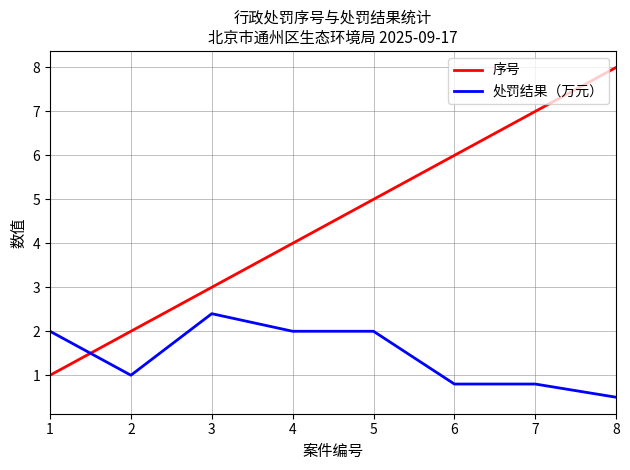

How many intersections are there between 序号 and 处罚结果（万元）?

1